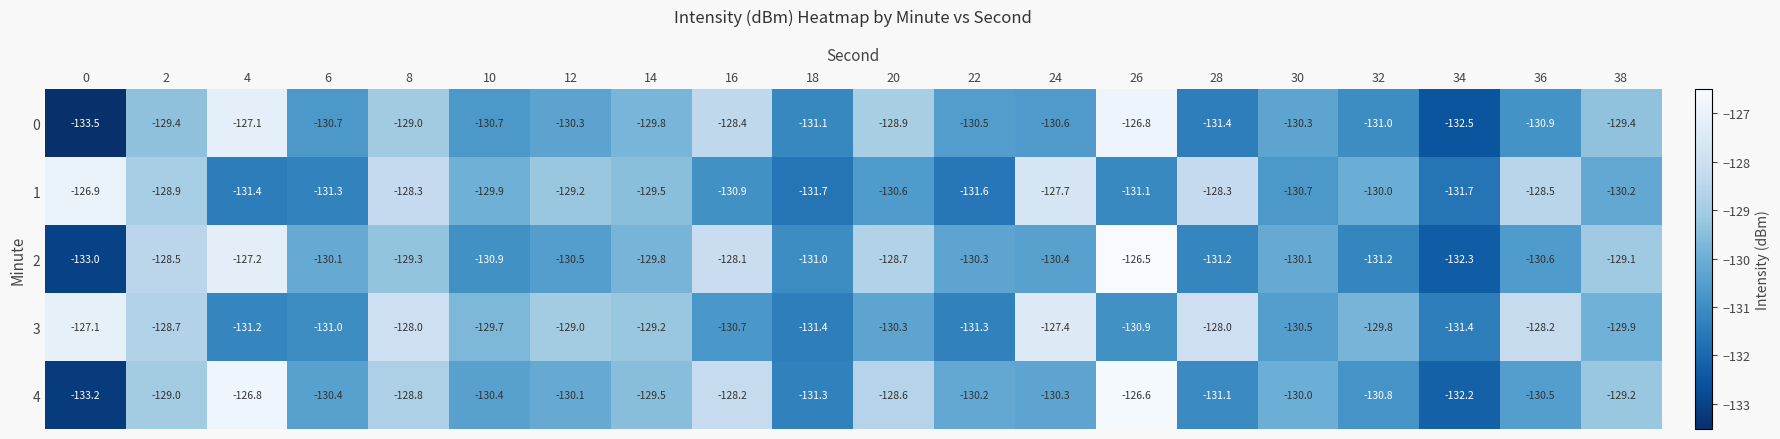

At 16, list the series in order from smallest to largest.

1, 3, 0, 4, 2